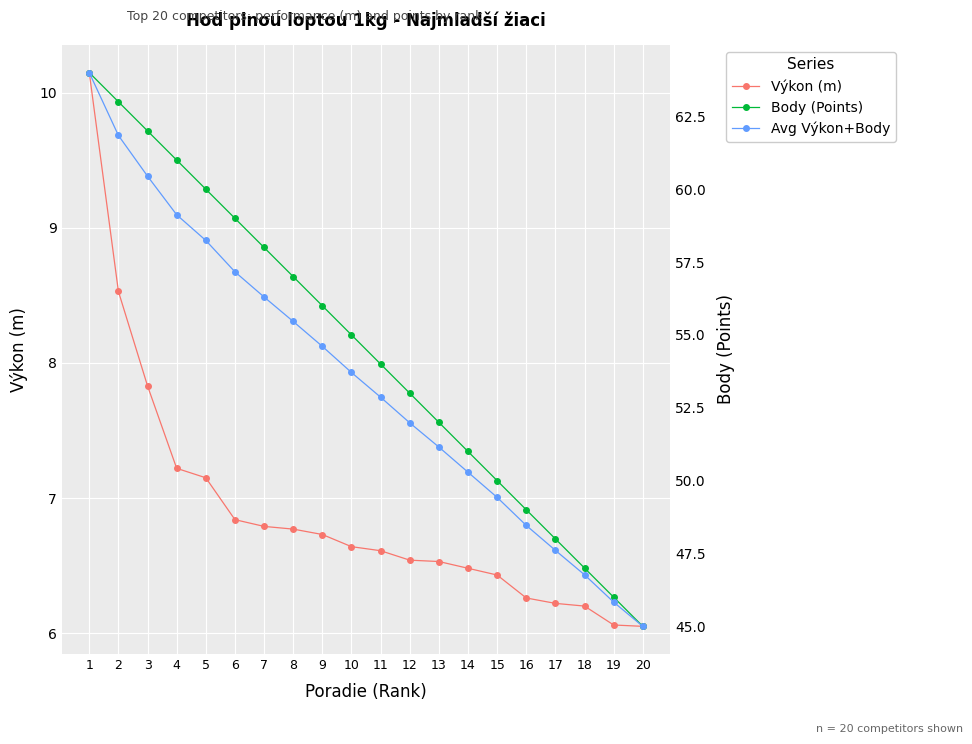

How many distinct data groups are displayed?

3